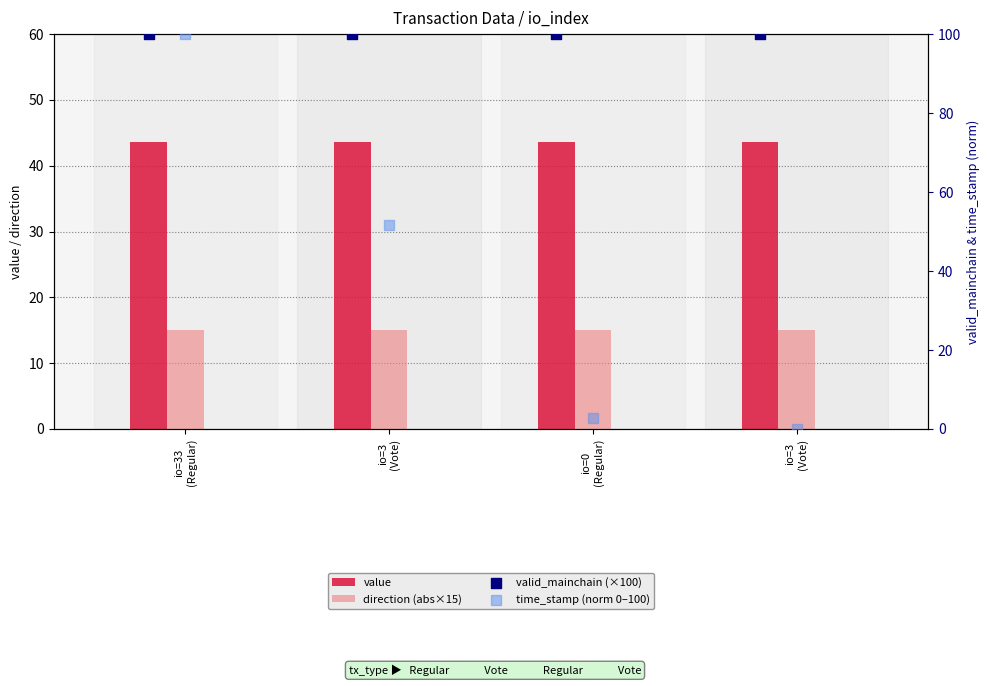

Which series reaches the minimum Y coordinate?

time_stamp (norm 0–100)